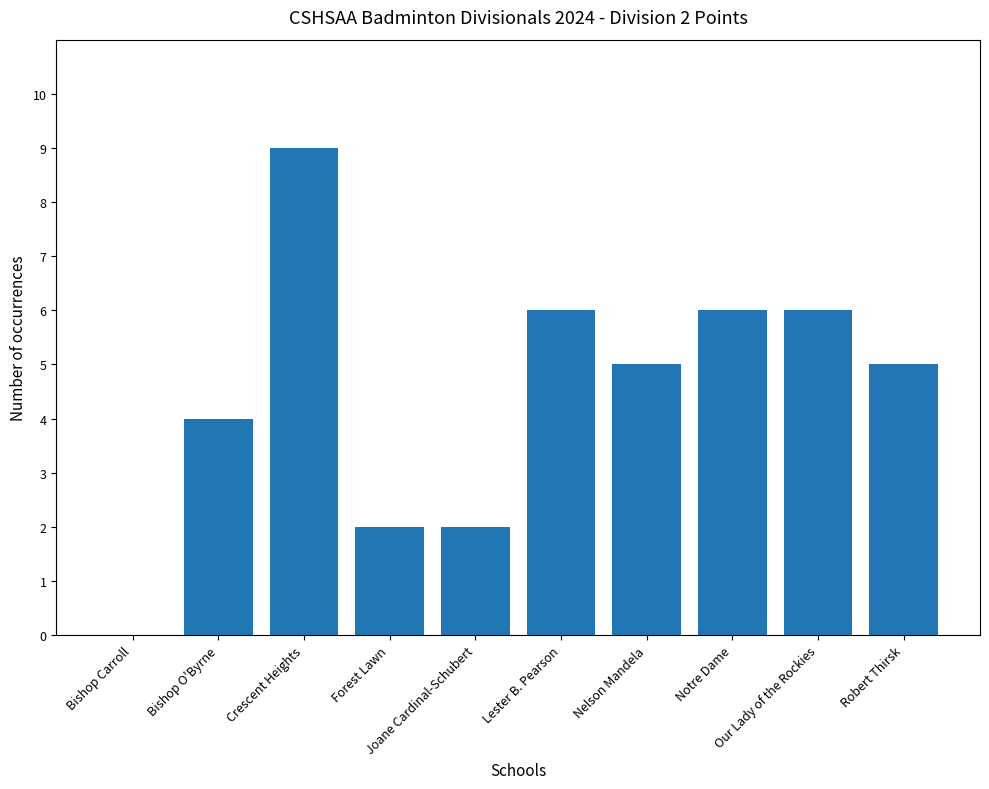

What is the sum of the values at Bishop Carroll and Robert Thirsk?

5